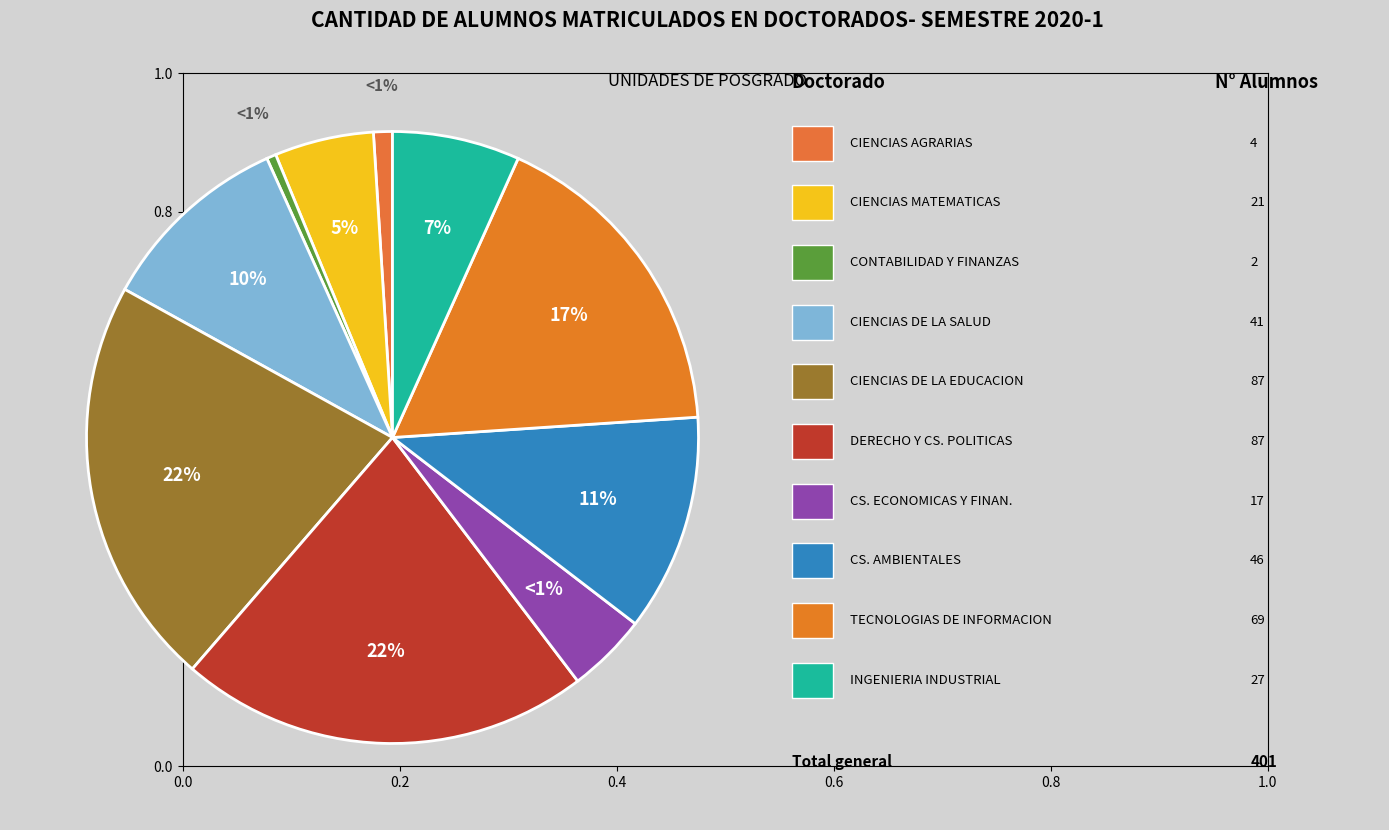

Does any single category account for the majority?

No